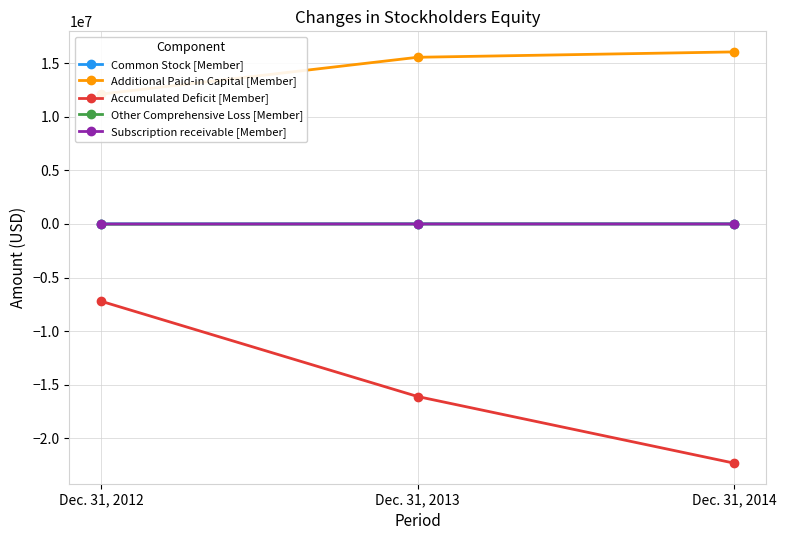

At Dec. 31, 2013, list the series in order from largest to smallest.

Additional Paid-in Capital [Member], Common Stock [Member], Subscription receivable [Member], Other Comprehensive Loss [Member], Accumulated Deficit [Member]